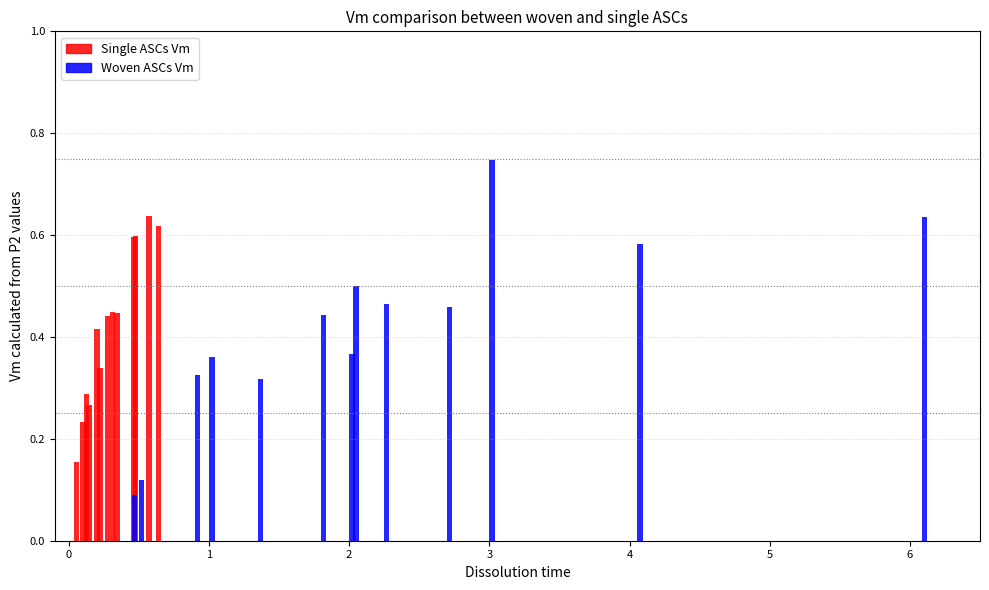

What is the average value of the Single ASCs Vm series?

0.4